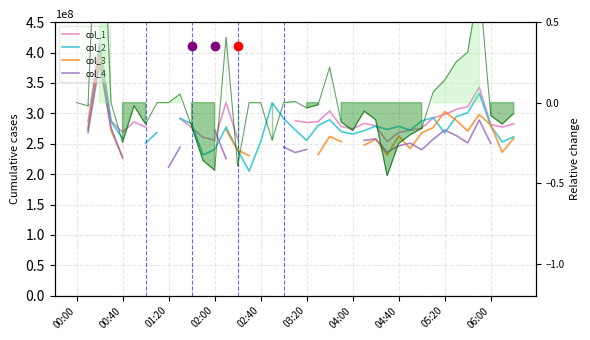

Where do col_2 and col_4 first cross each other?

12 and 13